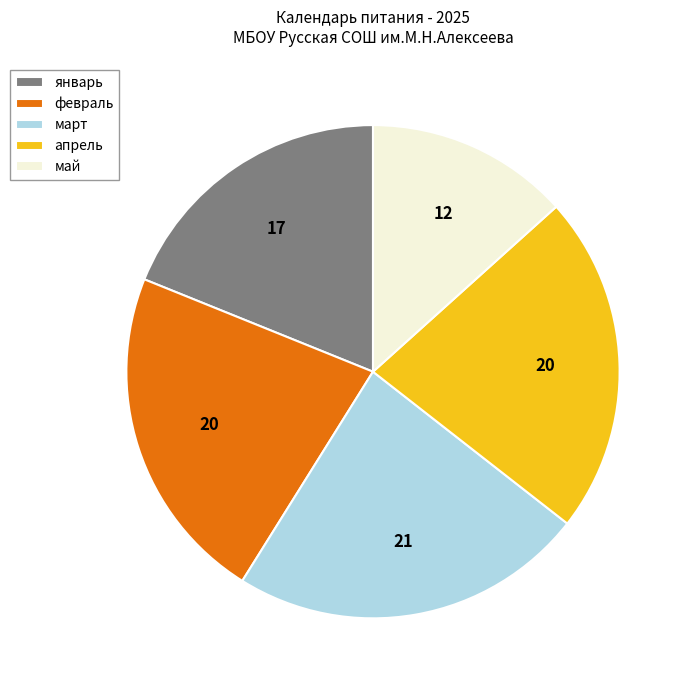

What is the largest slice in the pie chart?

март